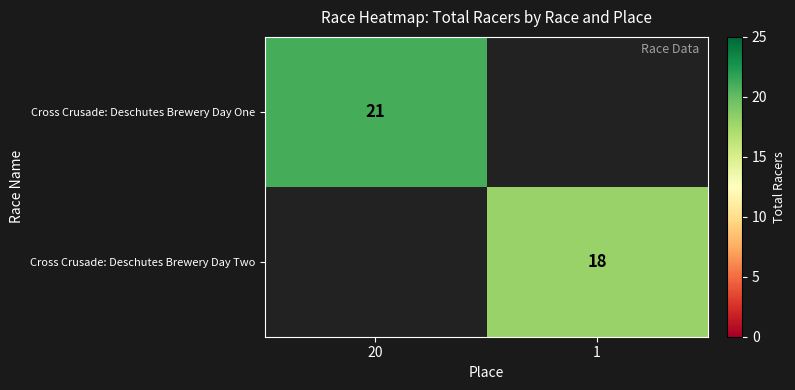

Which has a higher value, 1 or 20?

20